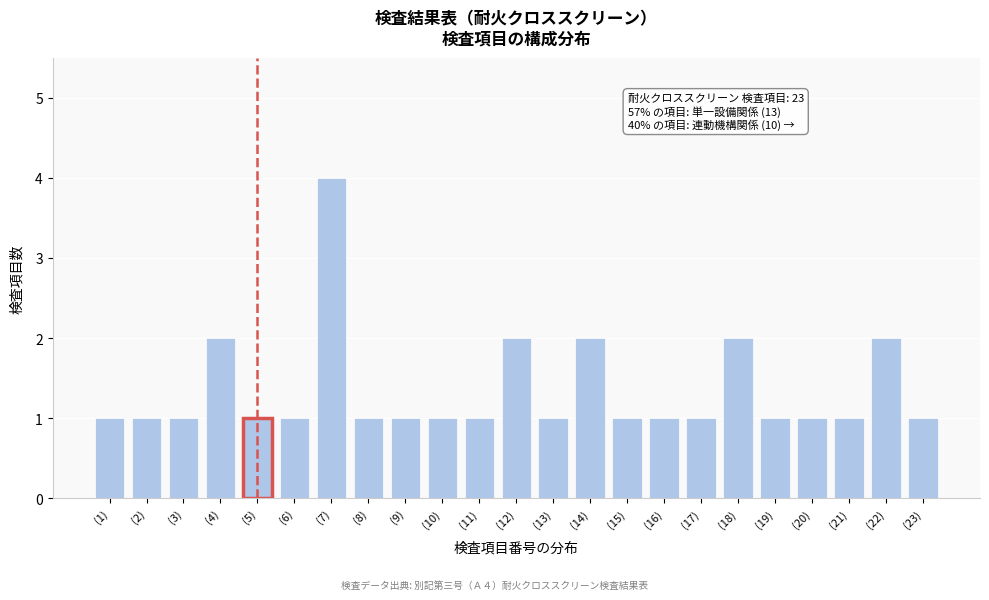

Reading left to right, list all the values displayed in this chart.

(1)=1	(2)=1	(3)=1	(4)=2	(5)=1	(6)=1	(7)=4	(8)=1	(9)=1	(10)=1	(11)=1	(12)=2	(13)=1	(14)=2	(15)=1	(16)=1	(17)=1	(18)=2	(19)=1	(20)=1	(21)=1	(22)=2	(23)=1